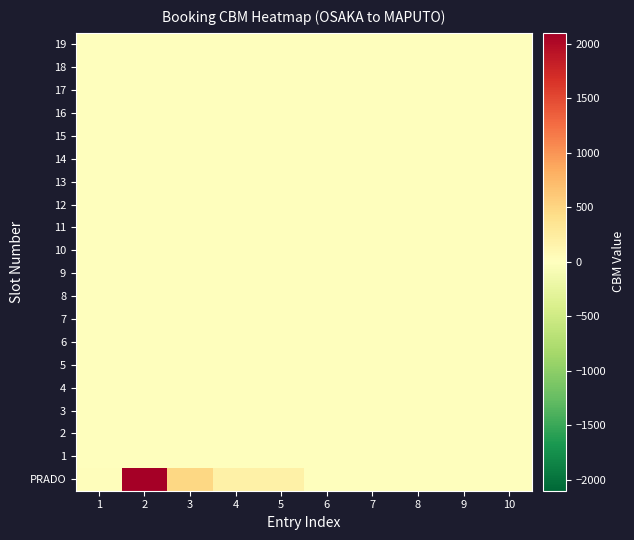

Reading left to right, transcribe all the data shown in this chart.

PRADO: 1=16.6	2=2100.0	3=476.0	4=188.0	5=185.0	6=0.0	7=0.0	8=0.0	9=0.0	10=0.0
1: 1=0.0	2=0.0	3=0.0	4=0.0	5=0.0	6=0.0	7=0.0	8=0.0	9=0.0	10=0.0
2: 1=0.0	2=0.0	3=0.0	4=0.0	5=0.0	6=0.0	7=0.0	8=0.0	9=0.0	10=0.0
3: 1=0.0	2=0.0	3=0.0	4=0.0	5=0.0	6=0.0	7=0.0	8=0.0	9=0.0	10=0.0
4: 1=0.0	2=0.0	3=0.0	4=0.0	5=0.0	6=0.0	7=0.0	8=0.0	9=0.0	10=0.0
5: 1=0.0	2=0.0	3=0.0	4=0.0	5=0.0	6=0.0	7=0.0	8=0.0	9=0.0	10=0.0
6: 1=0.0	2=0.0	3=0.0	4=0.0	5=0.0	6=0.0	7=0.0	8=0.0	9=0.0	10=0.0
7: 1=0.0	2=0.0	3=0.0	4=0.0	5=0.0	6=0.0	7=0.0	8=0.0	9=0.0	10=0.0
8: 1=0.0	2=0.0	3=0.0	4=0.0	5=0.0	6=0.0	7=0.0	8=0.0	9=0.0	10=0.0
9: 1=0.0	2=0.0	3=0.0	4=0.0	5=0.0	6=0.0	7=0.0	8=0.0	9=0.0	10=0.0
10: 1=0.0	2=0.0	3=0.0	4=0.0	5=0.0	6=0.0	7=0.0	8=0.0	9=0.0	10=0.0
11: 1=0.0	2=0.0	3=0.0	4=0.0	5=0.0	6=0.0	7=0.0	8=0.0	9=0.0	10=0.0
12: 1=0.0	2=0.0	3=0.0	4=0.0	5=0.0	6=0.0	7=0.0	8=0.0	9=0.0	10=0.0
13: 1=0.0	2=0.0	3=0.0	4=0.0	5=0.0	6=0.0	7=0.0	8=0.0	9=0.0	10=0.0
14: 1=0.0	2=0.0	3=0.0	4=0.0	5=0.0	6=0.0	7=0.0	8=0.0	9=0.0	10=0.0
15: 1=0.0	2=0.0	3=0.0	4=0.0	5=0.0	6=0.0	7=0.0	8=0.0	9=0.0	10=0.0
16: 1=0.0	2=0.0	3=0.0	4=0.0	5=0.0	6=0.0	7=0.0	8=0.0	9=0.0	10=0.0
17: 1=0.0	2=0.0	3=0.0	4=0.0	5=0.0	6=0.0	7=0.0	8=0.0	9=0.0	10=0.0
18: 1=0.0	2=0.0	3=0.0	4=0.0	5=0.0	6=0.0	7=0.0	8=0.0	9=0.0	10=0.0
19: 1=0.0	2=0.0	3=0.0	4=0.0	5=0.0	6=0.0	7=0.0	8=0.0	9=0.0	10=0.0